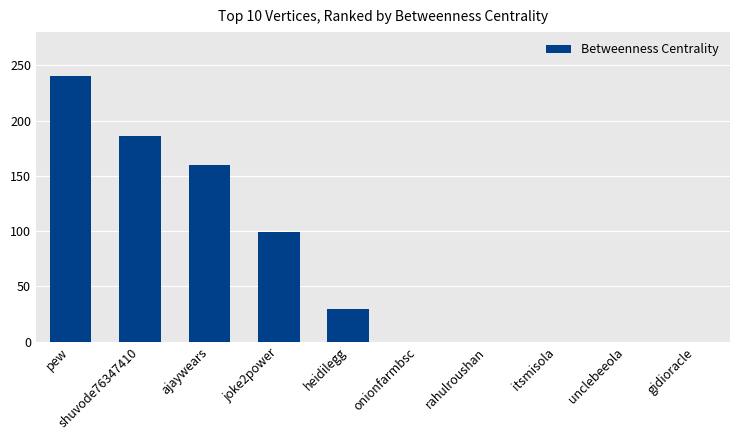

What is the average value?

71